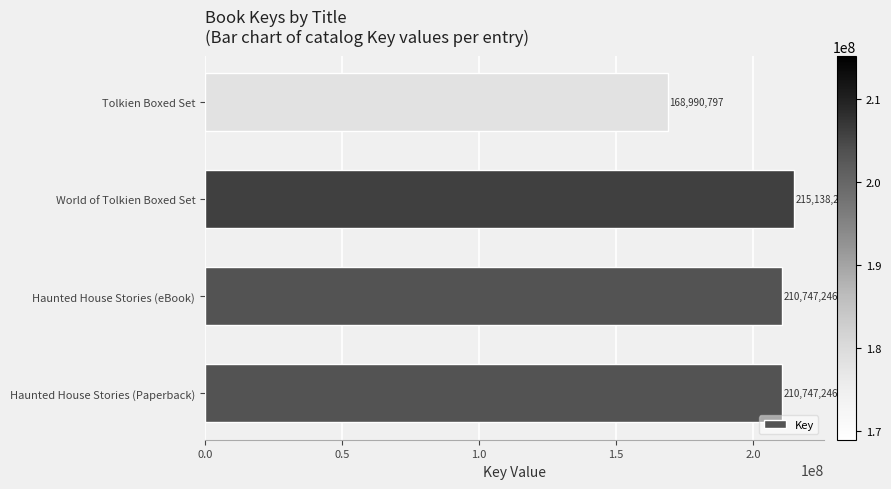

What is the ratio of the value at Tolkien Boxed Set to the value at Haunted House Stories (Paperback)?

0.8